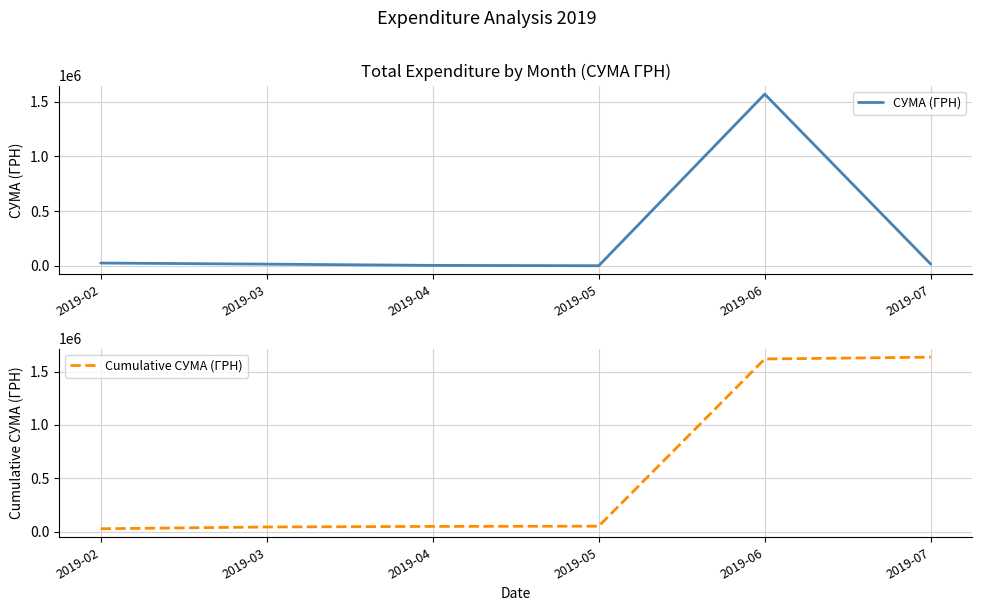

List the series in order of their peak value, highest first.

Cumulative СУМА (ГРН), СУМА (ГРН)